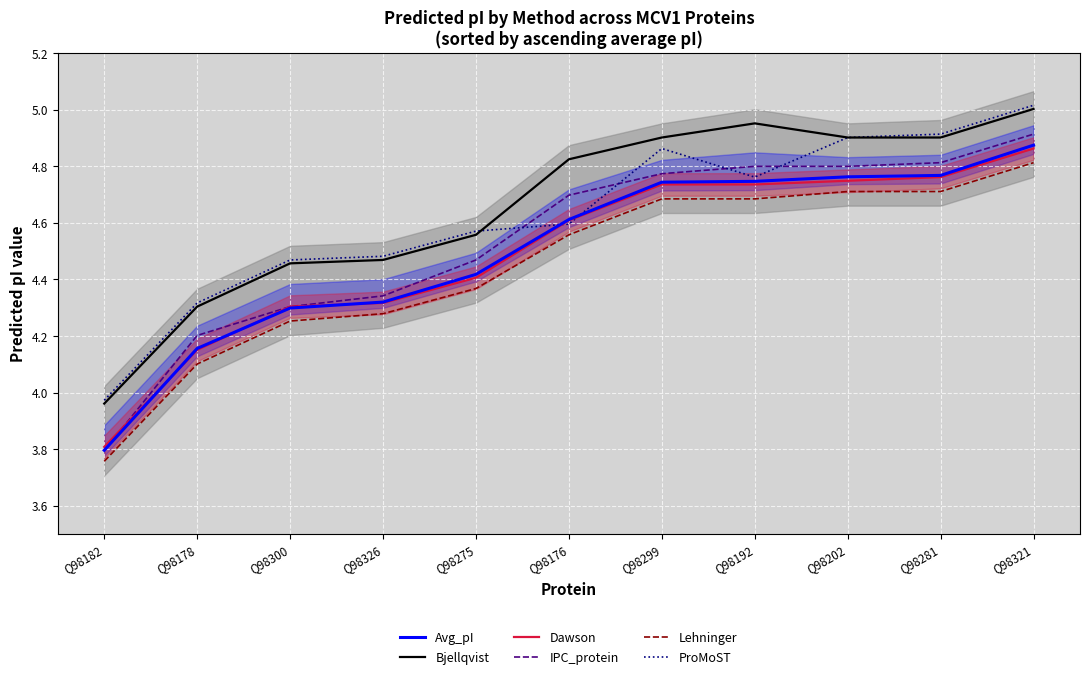

How many data points in ProMoST are less than 4?

1